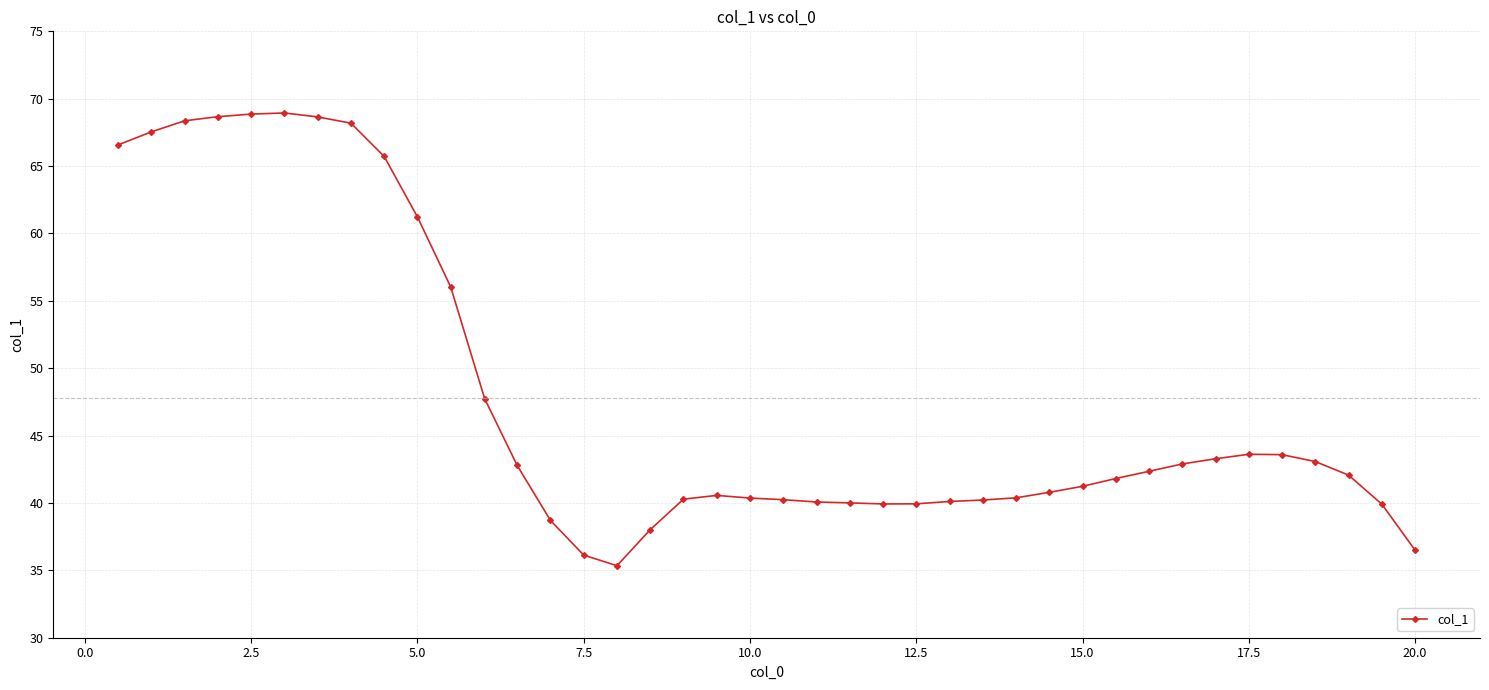

What is the maximum value shown in the chart?

68.9